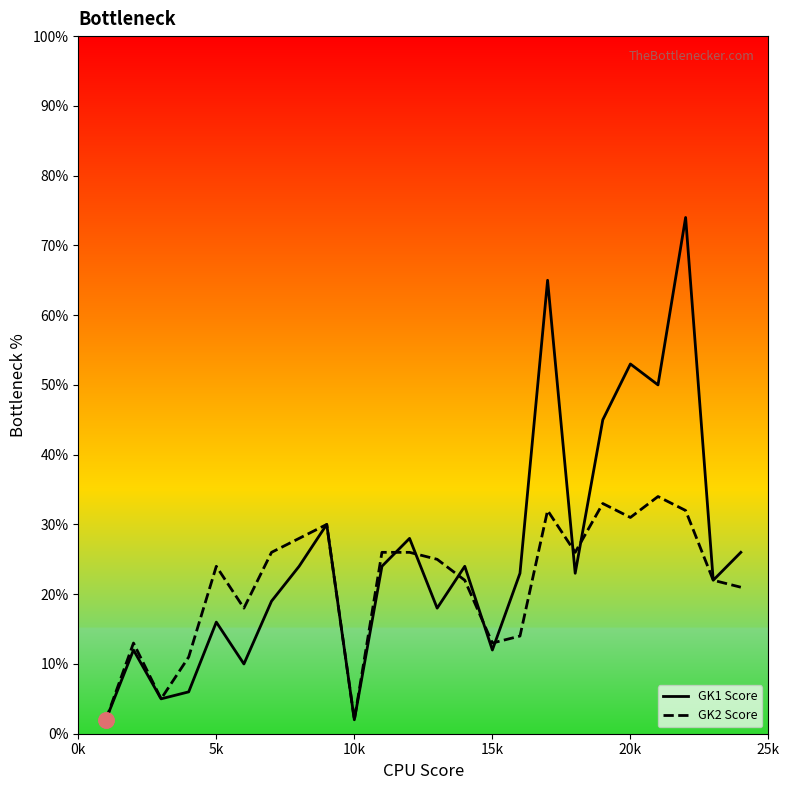

What are all the series names shown in the legend?

GK1 Score, GK2 Score